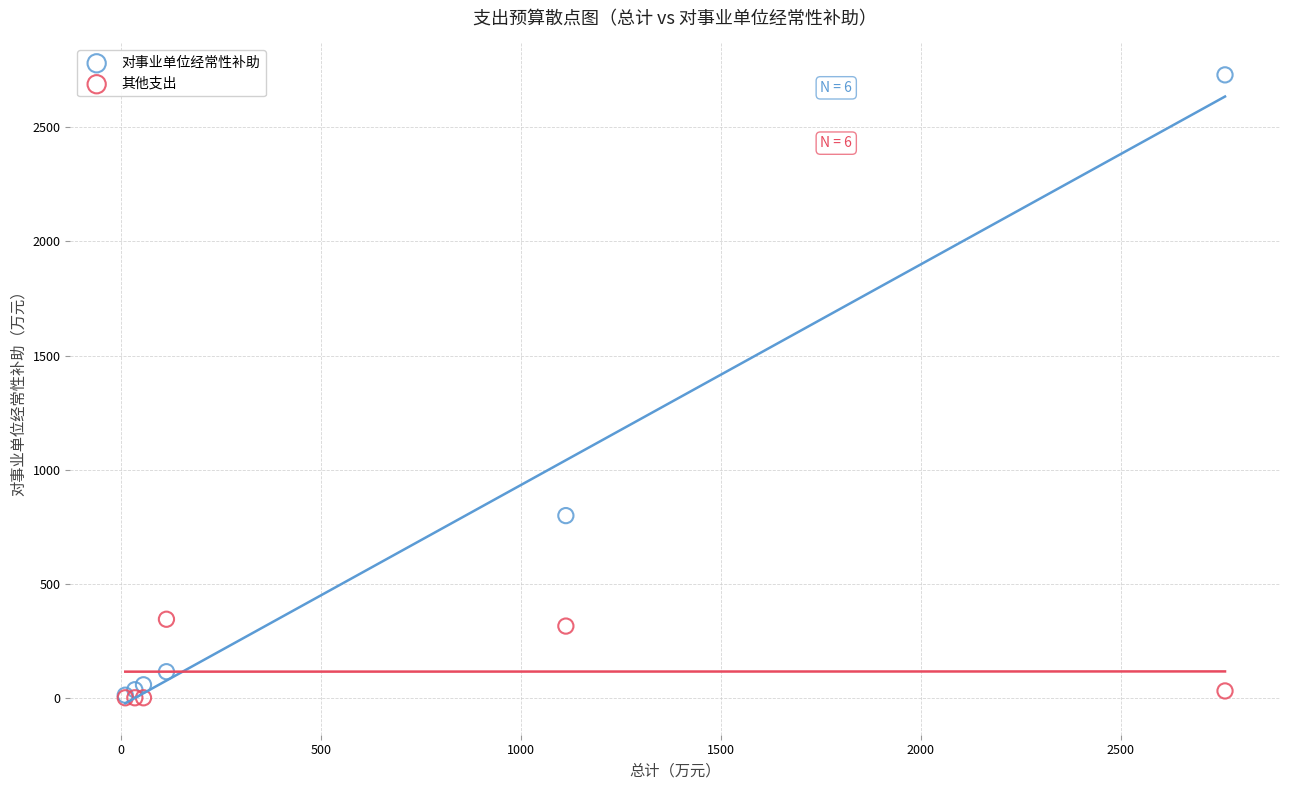

What are all the series names shown in the legend?

对事业单位经常性补助, 其他支出